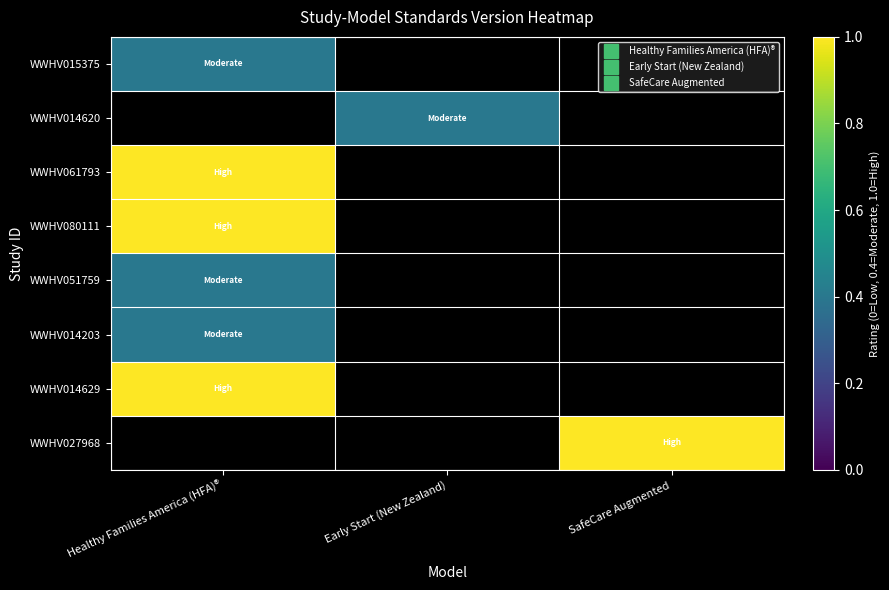

Rank the series by their maximum value, from lowest to highest.

WWHV015375, WWHV014620, WWHV051759, WWHV014203, WWHV061793, WWHV080111, WWHV014629, WWHV027968